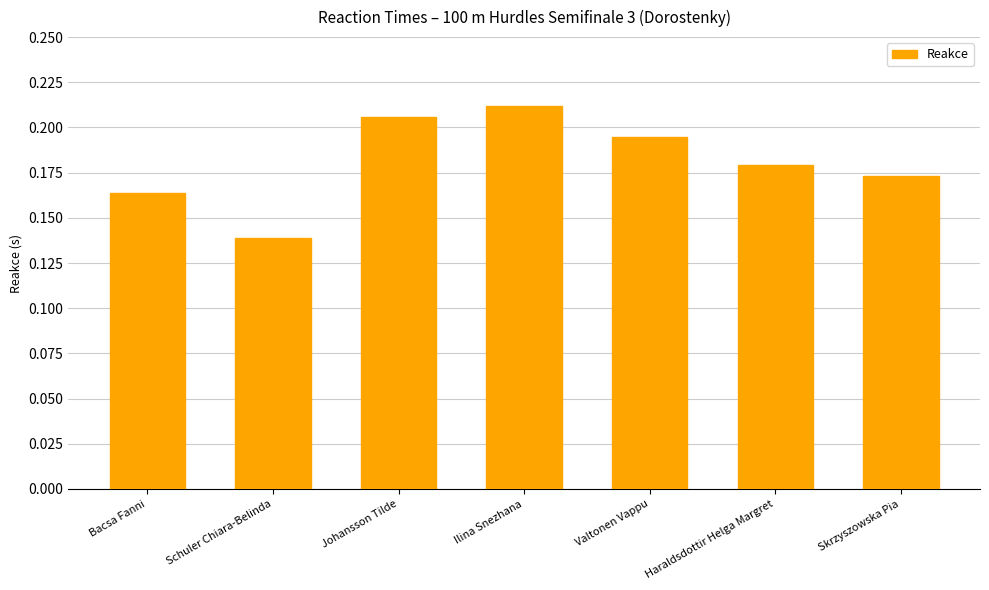

How many values are between 0 and 1?

7